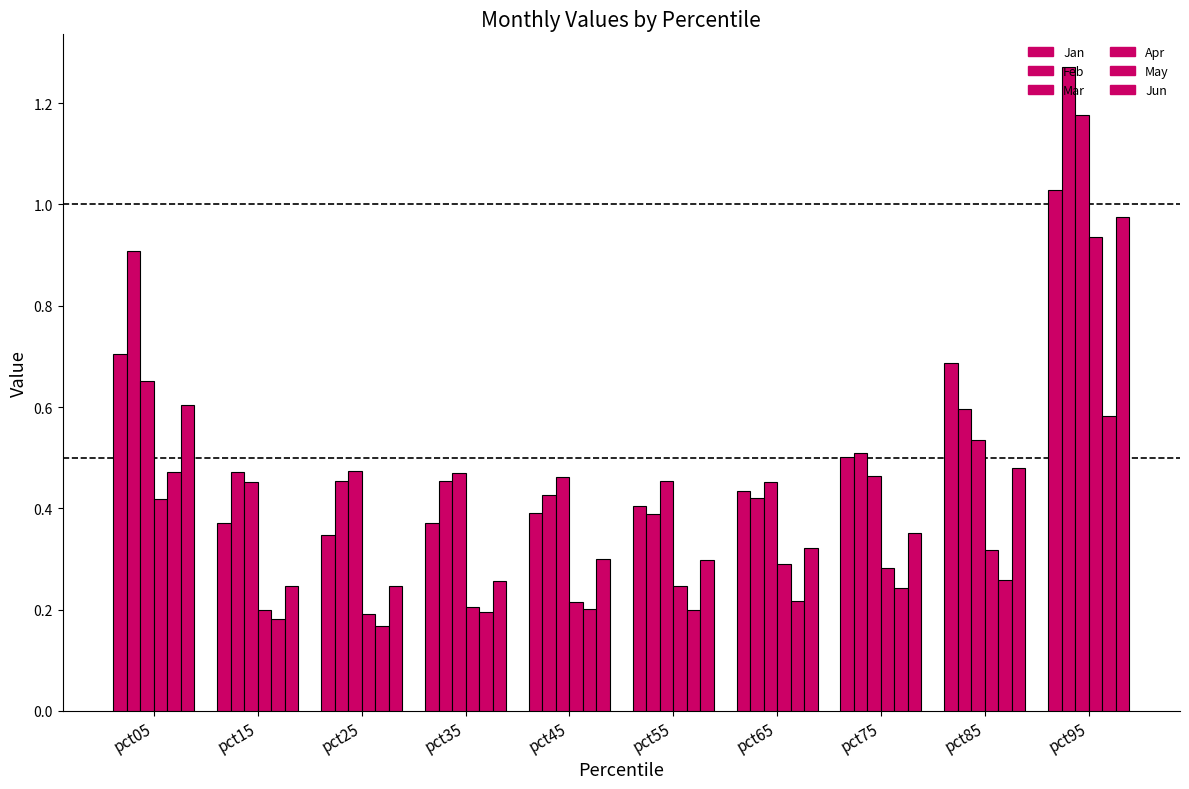

The value of Jan at pct35 is 0.6. True or false?

False